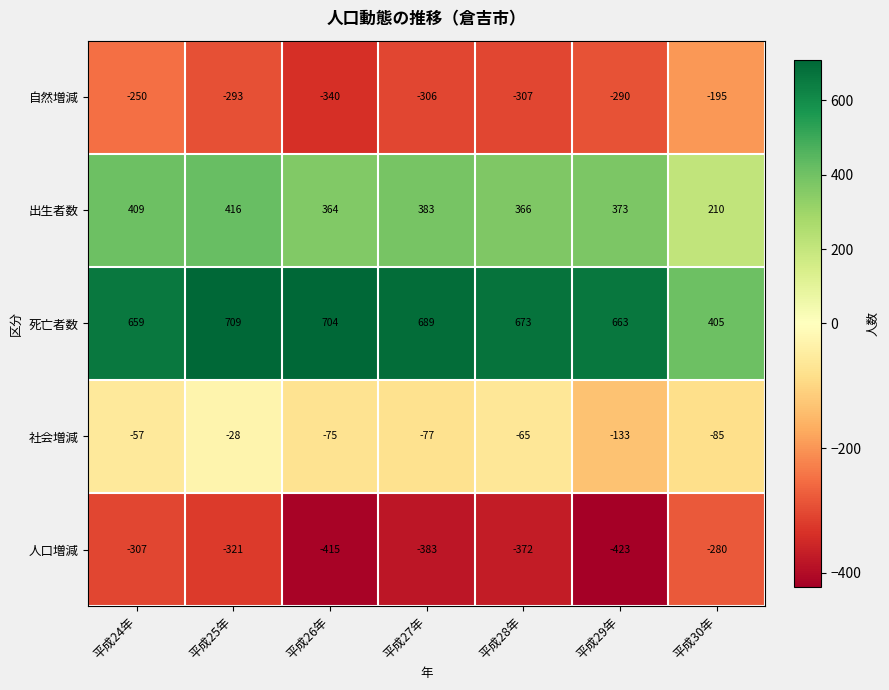

What is the smallest value displayed?

-423